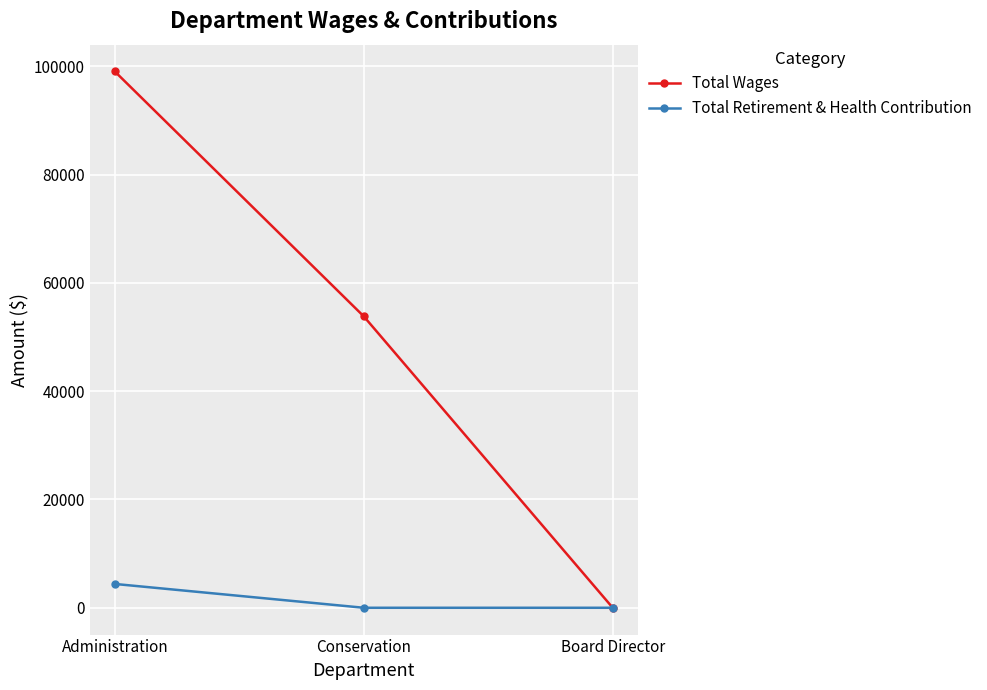

Count the Total Retirement & Health Contribution values in the range 0 to 4400.

3